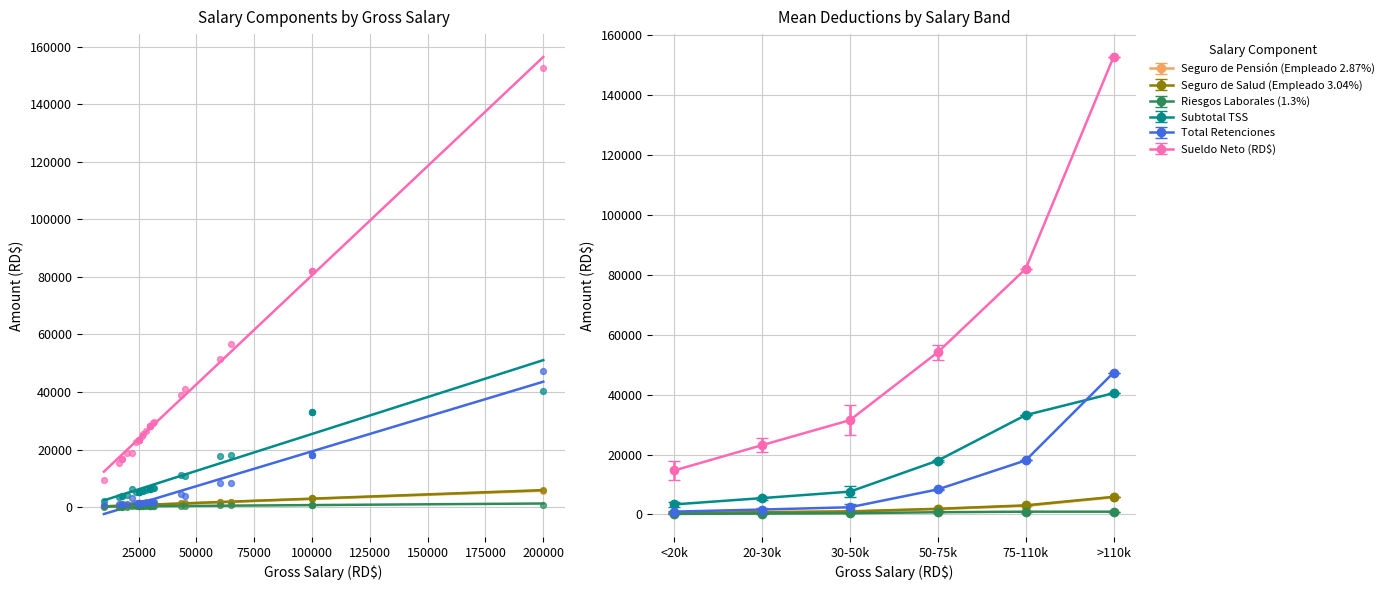

Is the value of Riesgos Laborales (1.3%) at 30000 greater than the value of Seguro de Salud (Empleado 3.04%) at 30000?

No